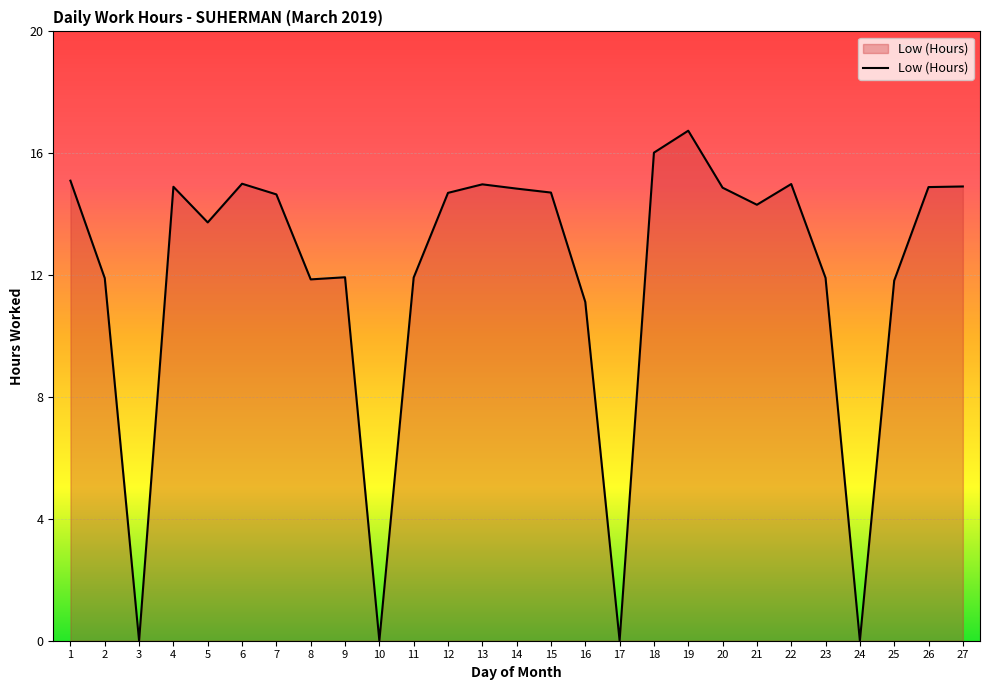

What is the difference between the values at 9 and 8?

0.1